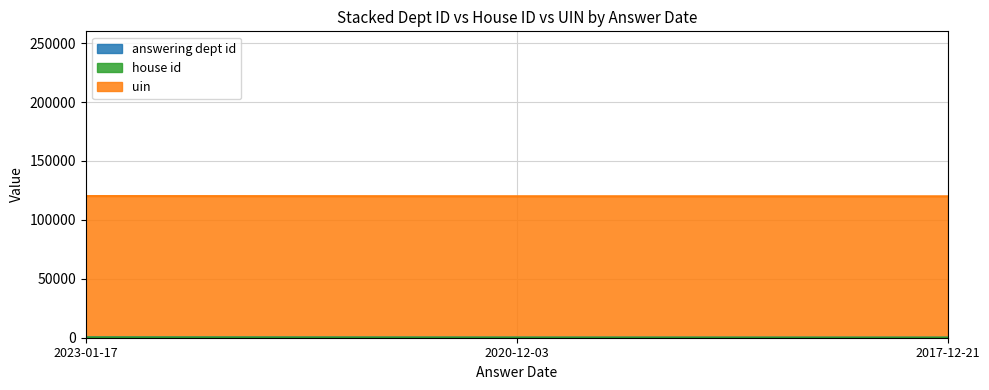

What position from the left is 2023-01-17?

1